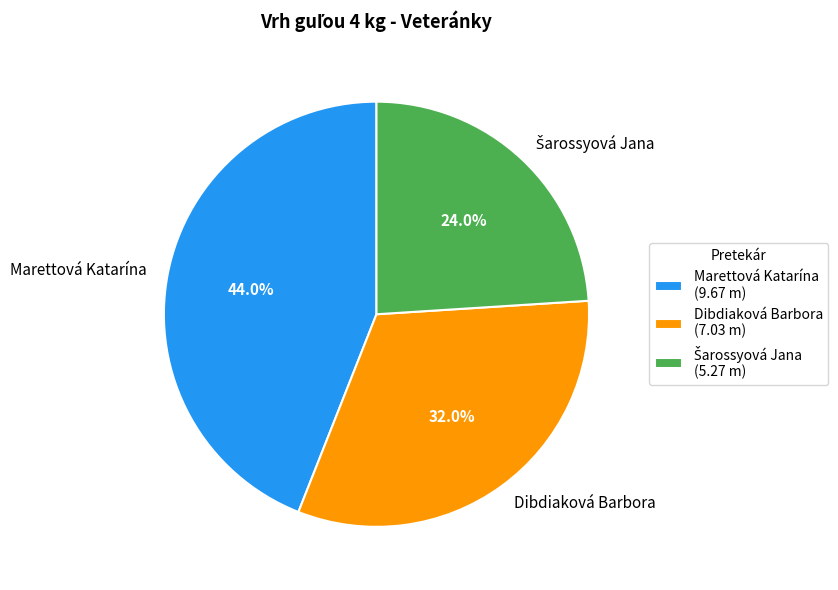

Is Marettová Katarína the majority of the pie?

No